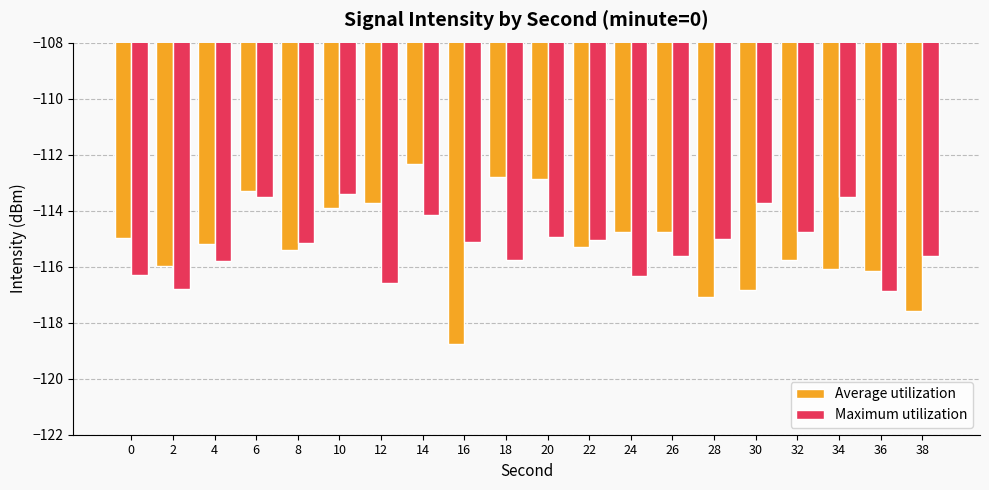

What is the average value of the Average utilization series?

-115.2